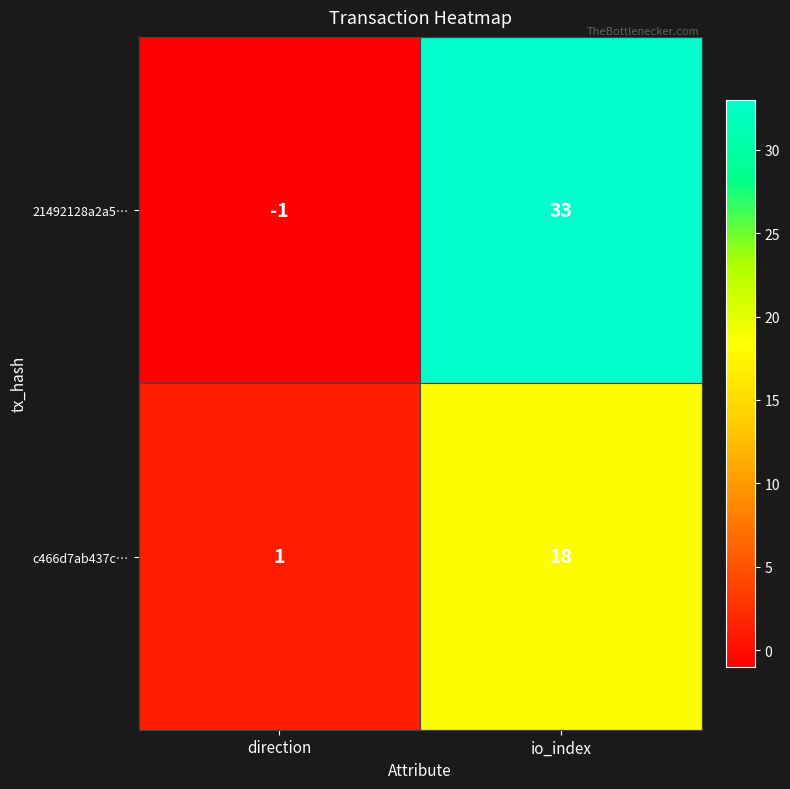

Rank the series by their maximum value, from highest to lowest.

21492128a2a5…, c466d7ab437c…